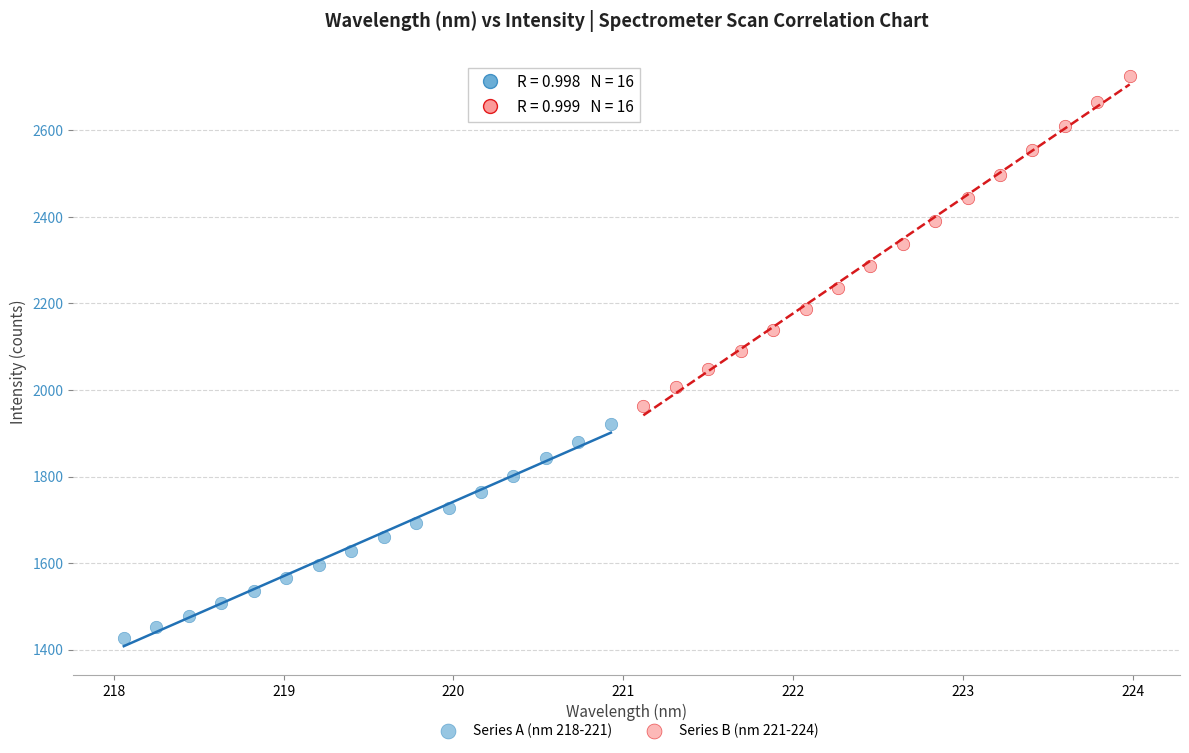

Which series reaches the minimum Y coordinate?

Series A (nm 218-221)